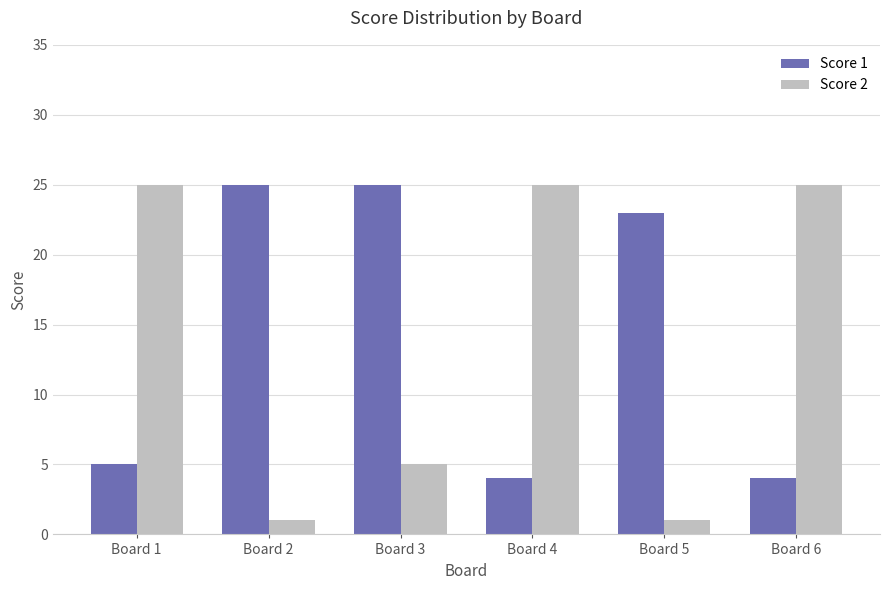

What is the sum of all Score 2 values?

82